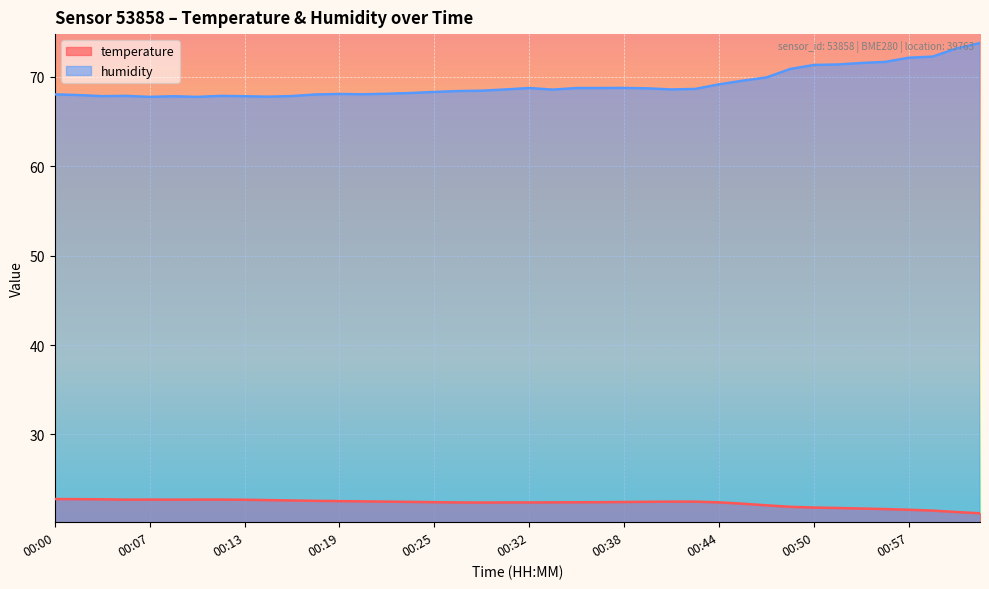

Which series has the largest range (max minus min)?

humidity